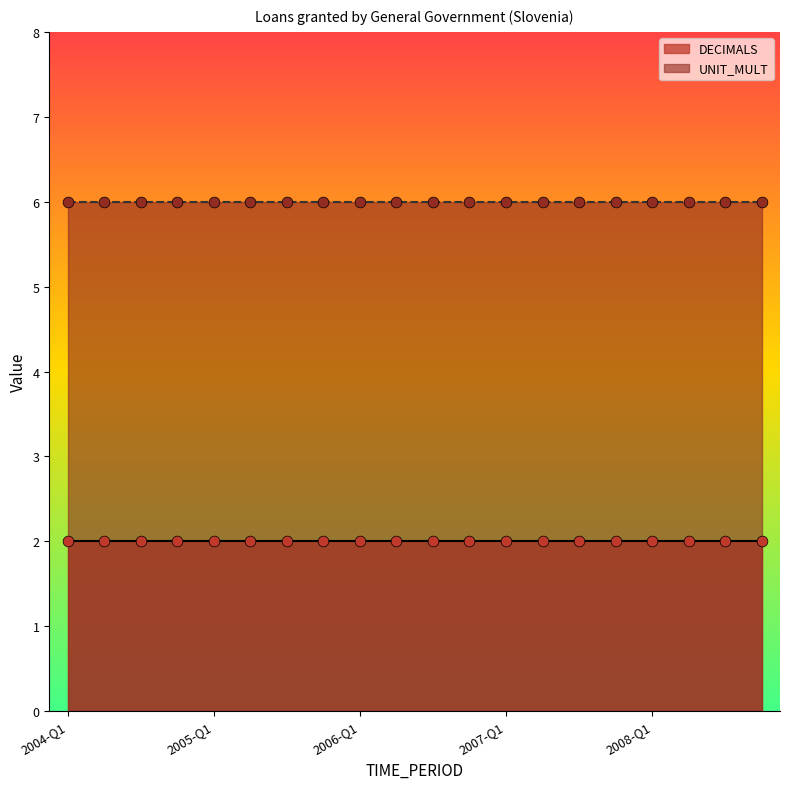

What are all the series names shown in the legend?

DECIMALS, UNIT_MULT